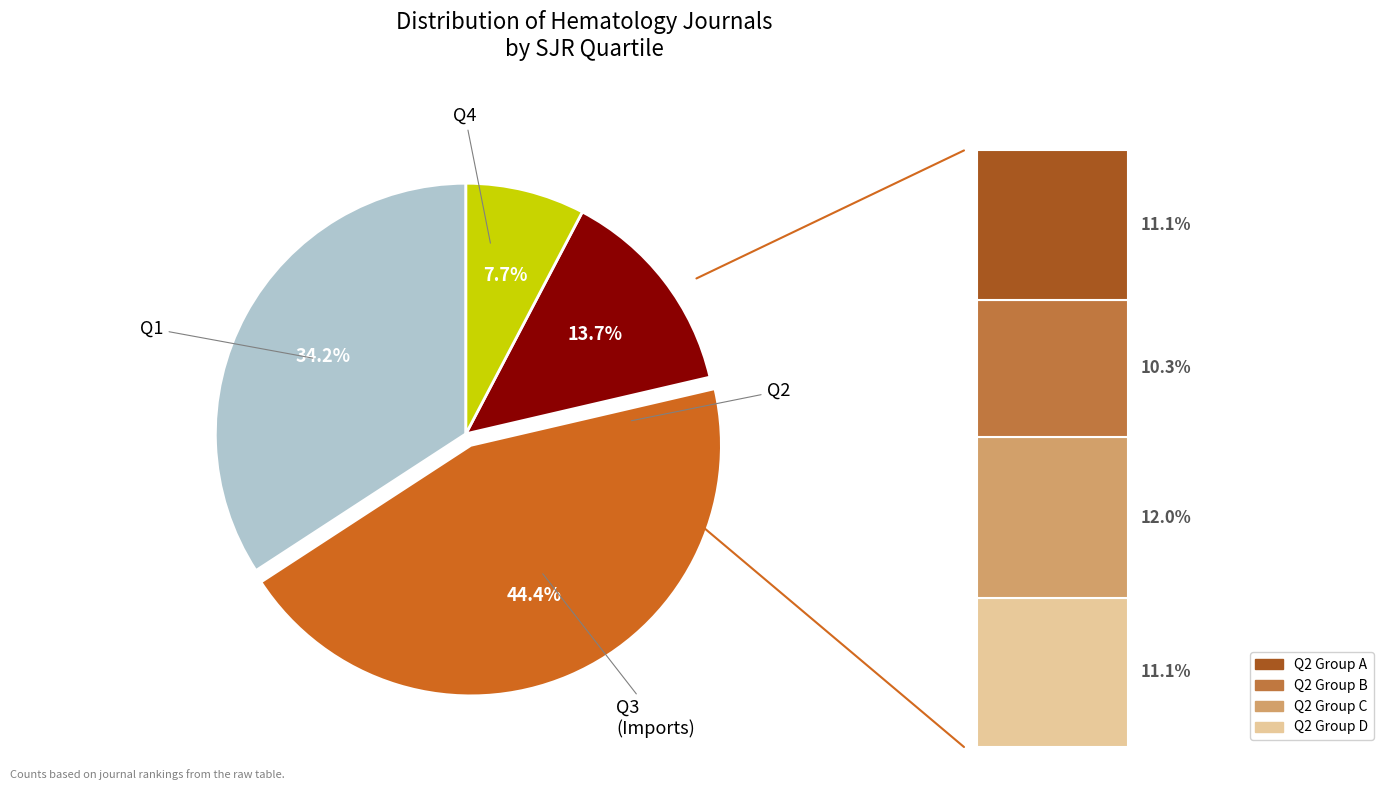

Approximately how many times larger is the value at Q3 compared to Q4?

1.8